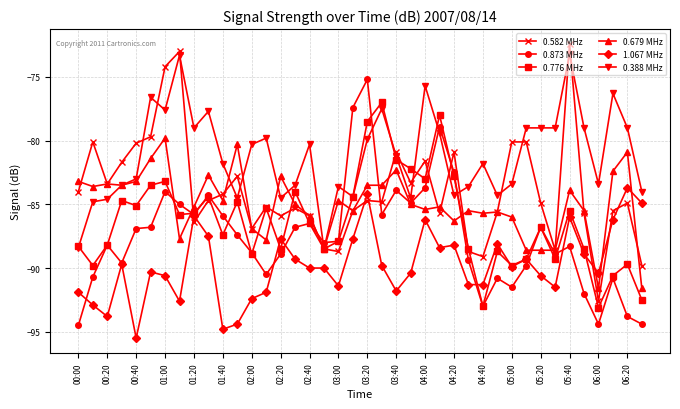

What is the value of the 0.776 MHz point at the 39th from the left?

-89.7